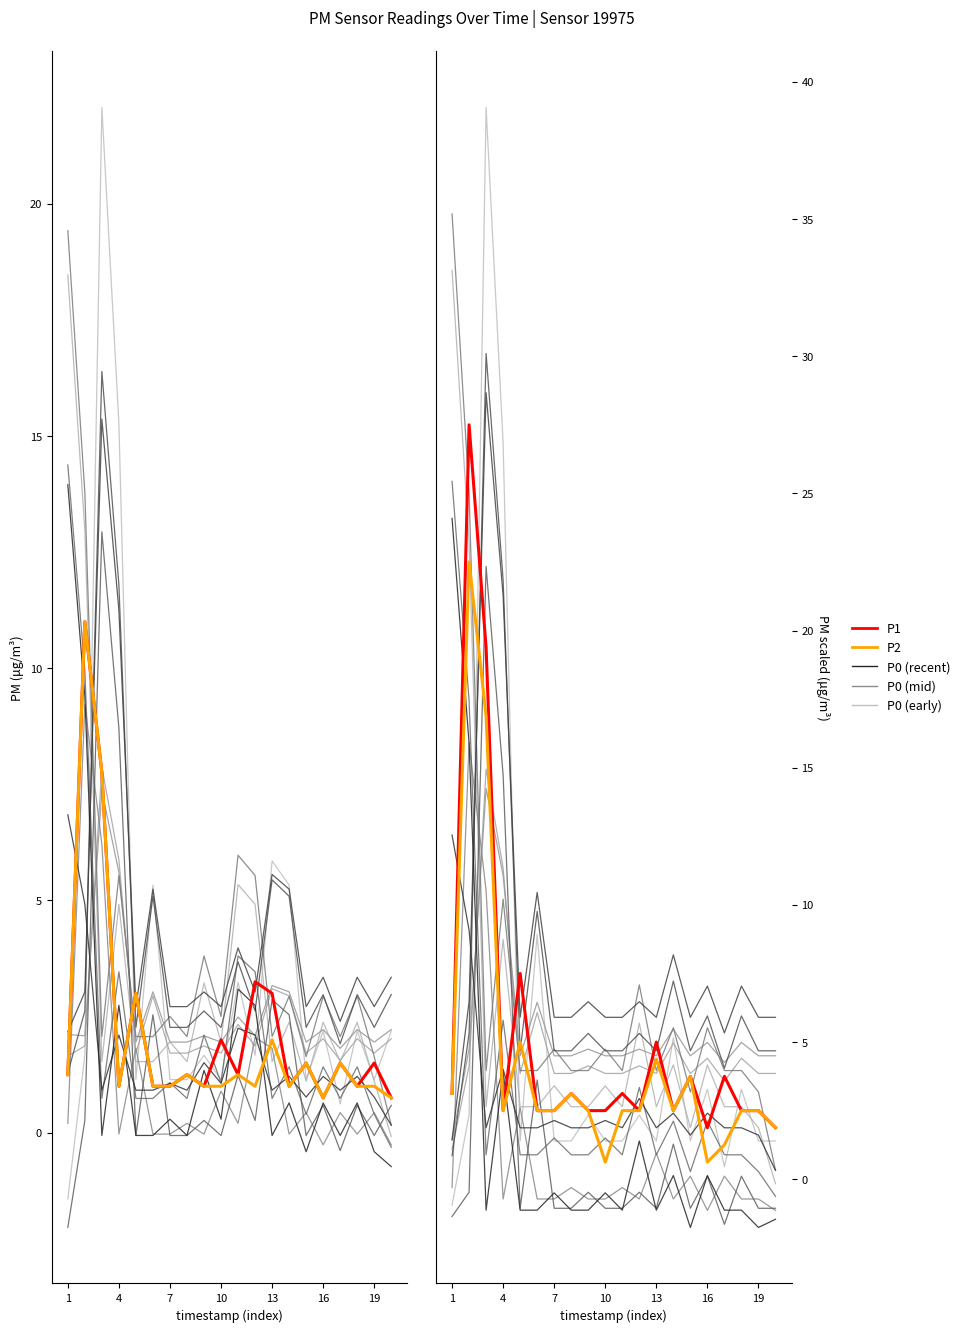

How many times do P1 and P2 scaled cross each other?

2